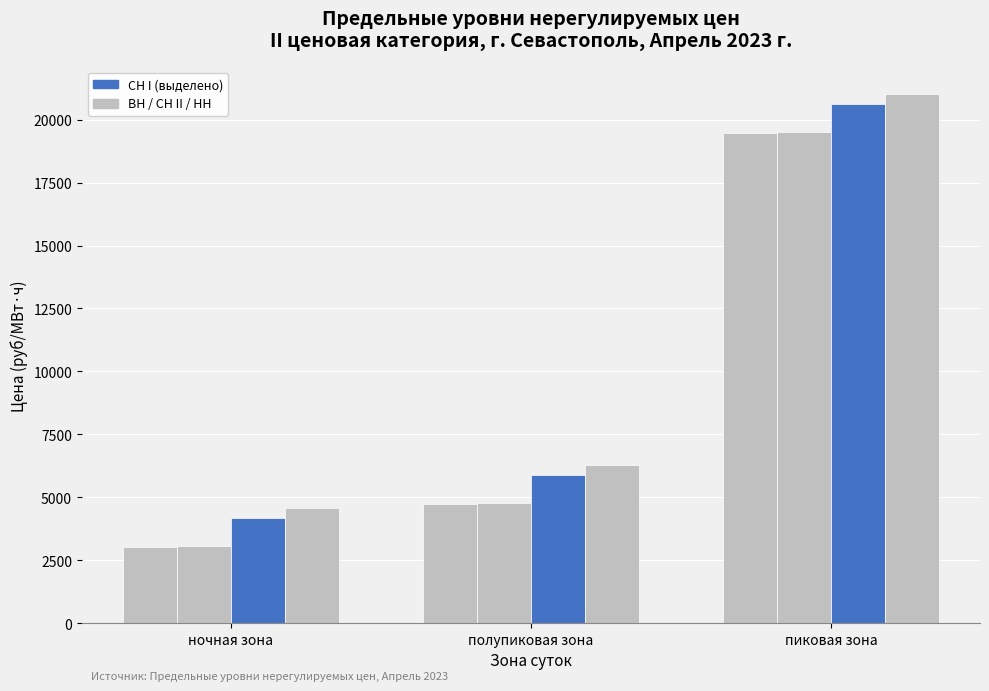

Are the bars grouped side by side (vs. stacked)?

Yes